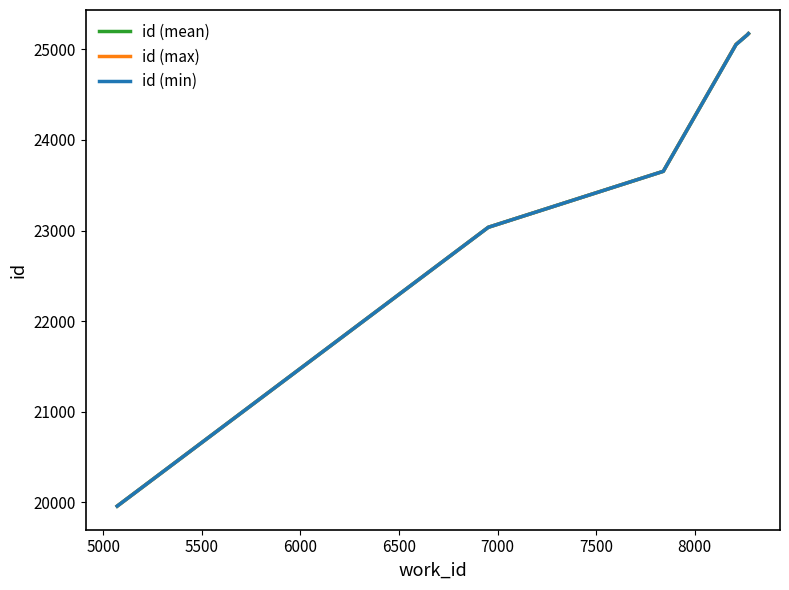

What is the lowest value of the id (min) series?

19958.0